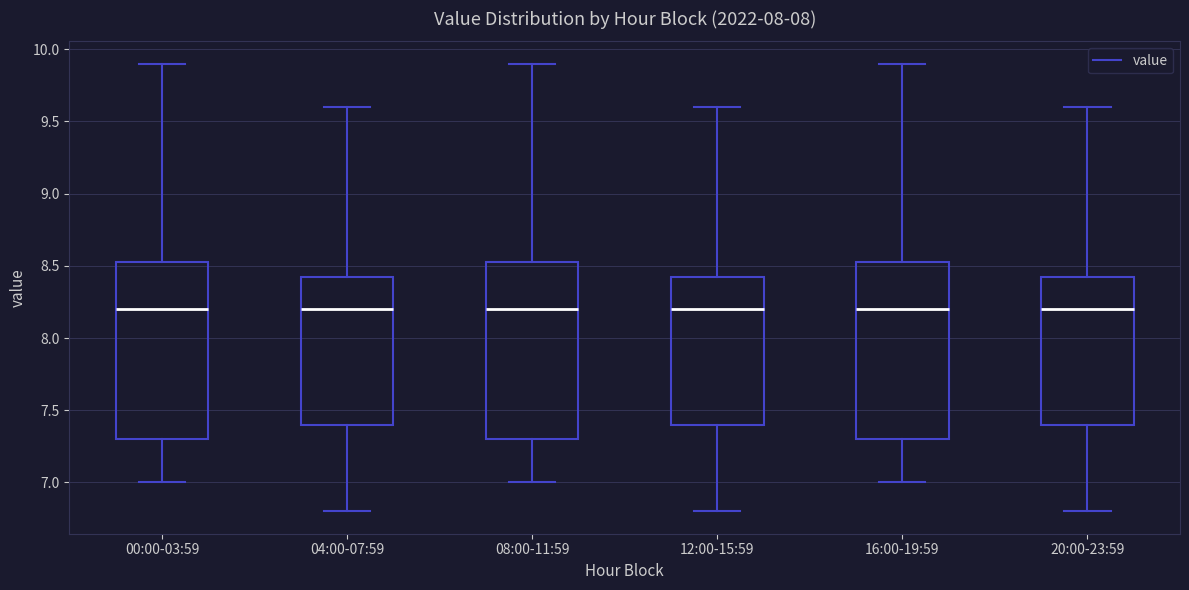

Reading left to right, read every box against the y-axis: the position of its median line, the range the box covers, and the ends of its whiskers. The values are not printed on the chart, so give them approximately, as read against the axis.

00:00-03:59: median 8.20, box 7.30 to 8.55, whiskers 7.00 to 9.90
04:00-07:59: median 8.20, box 7.40 to 8.45, whiskers 6.80 to 9.60
08:00-11:59: median 8.20, box 7.30 to 8.55, whiskers 7.00 to 9.90
12:00-15:59: median 8.20, box 7.40 to 8.45, whiskers 6.80 to 9.60
16:00-19:59: median 8.20, box 7.30 to 8.55, whiskers 7.00 to 9.90
20:00-23:59: median 8.20, box 7.40 to 8.45, whiskers 6.80 to 9.60